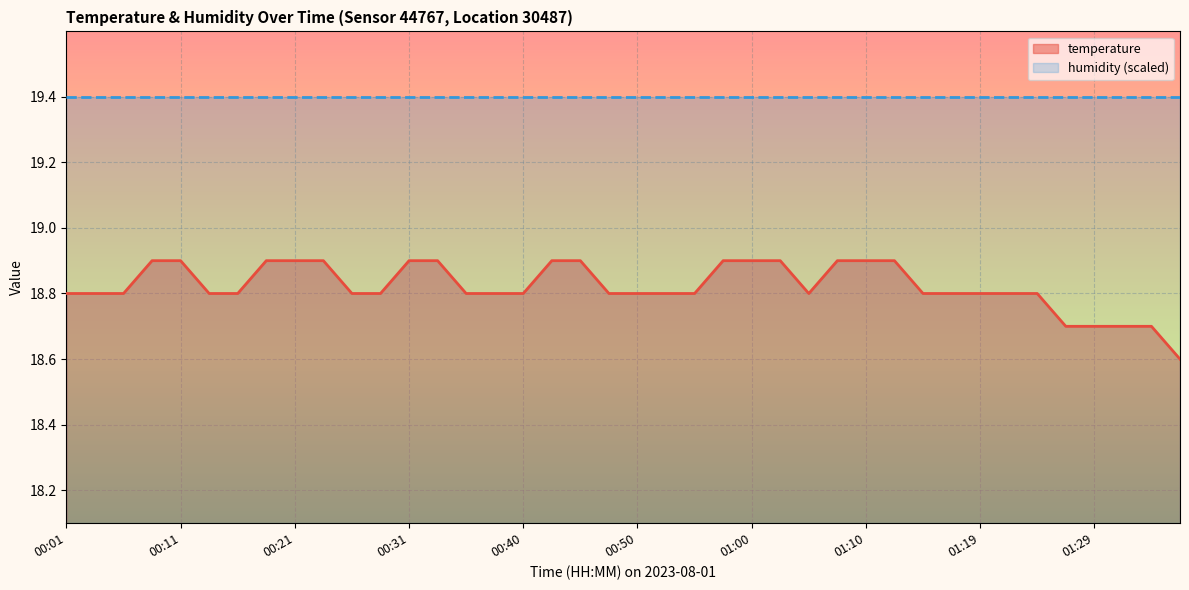

The chart shows a value of 10.7 at 01:22. True or false?

False